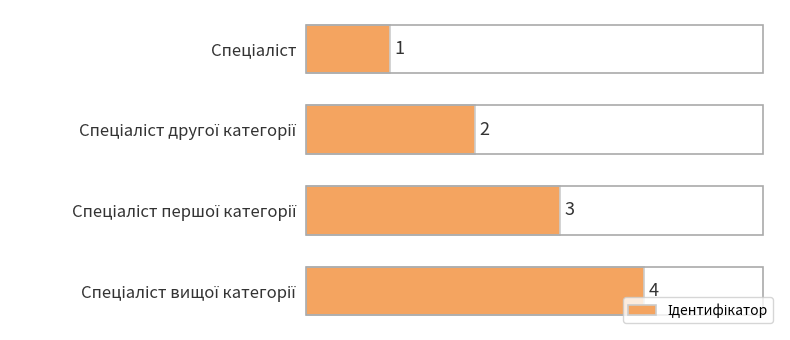

What is the greatest value displayed?

4